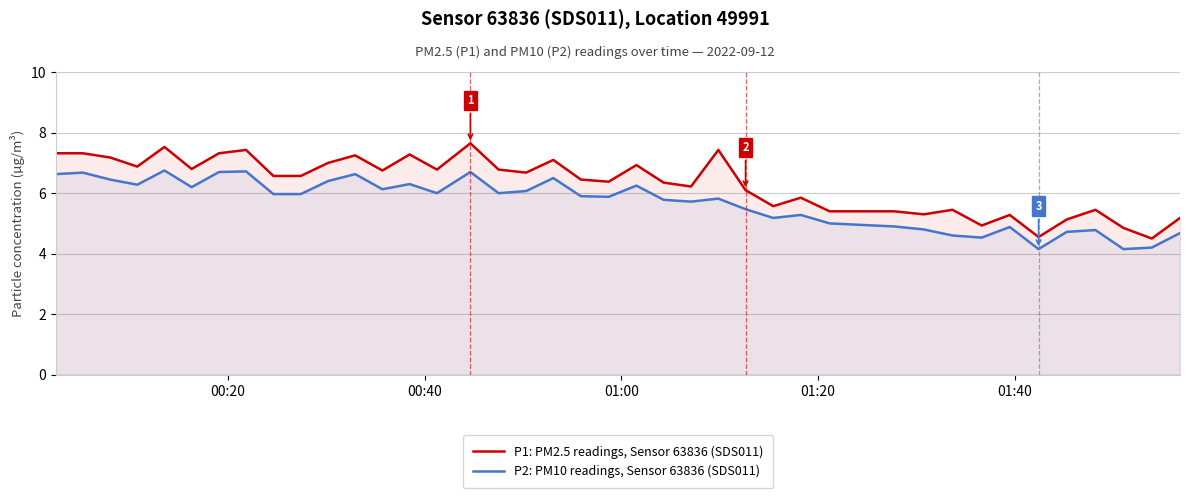

How many series are shown in this chart?

2